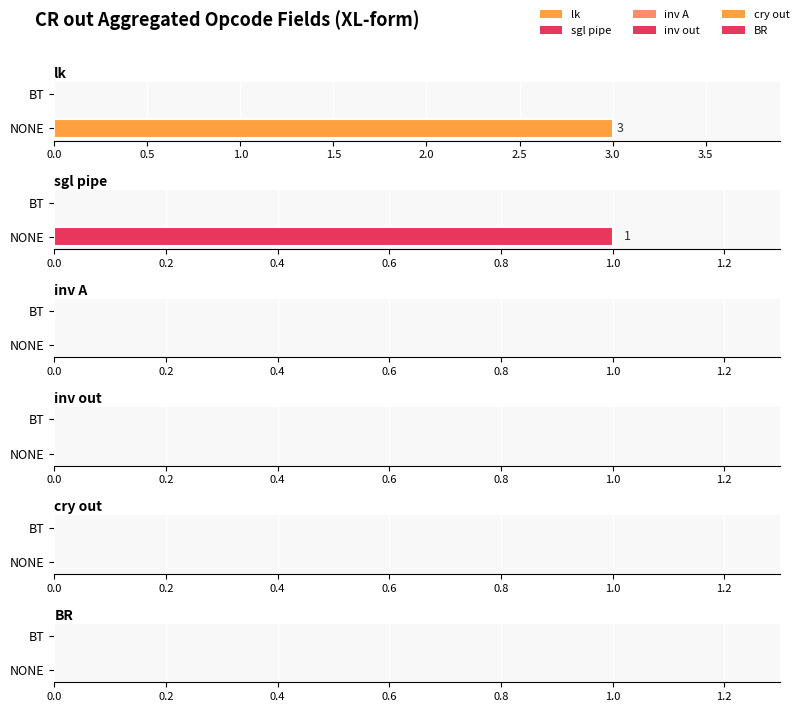

What is the label of the 9th bar from the right?

BT